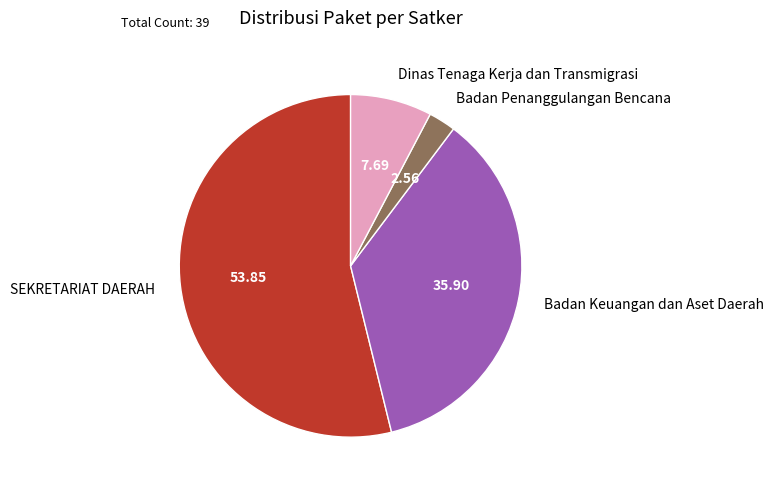

How many slices are in this pie chart?

4